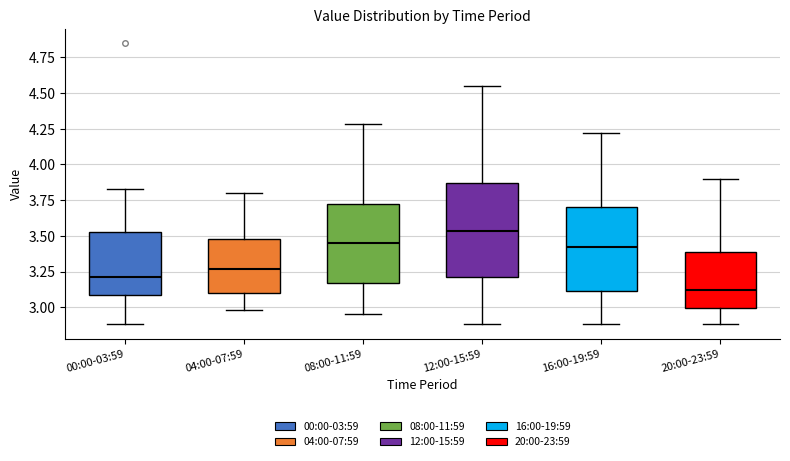

Which box is the tallest, from its lower edge to its upper edge?

12:00-15:59